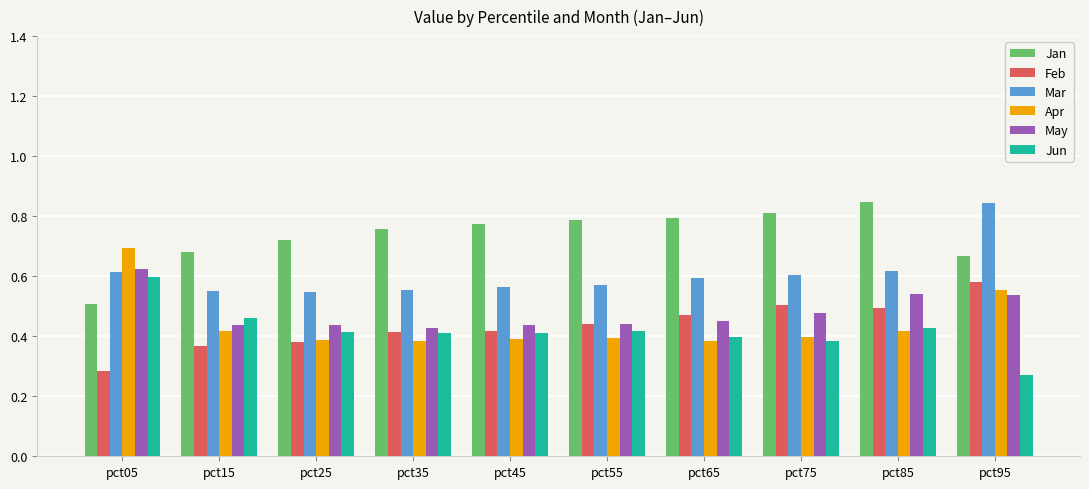

True or false: Feb has a value of 0.5 at pct65.

True